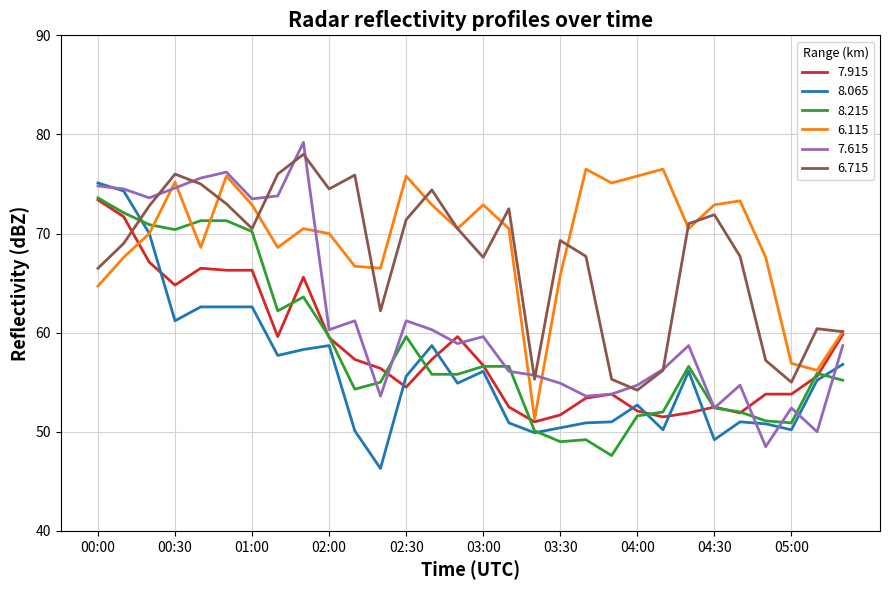

Is this an area chart (filled region under the line)?

No